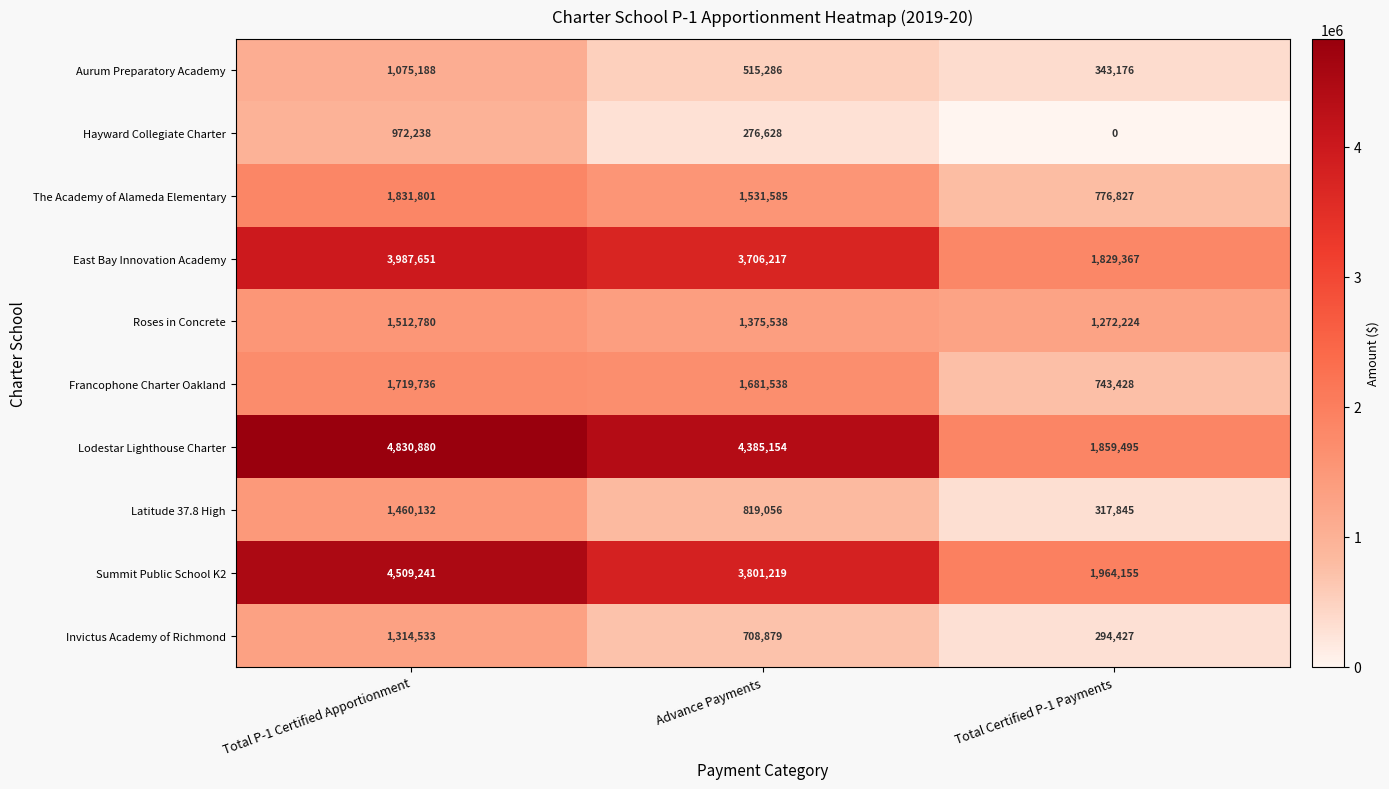

What is the sum of the East Bay Innovation Academy values at Total P-1 Certified Apportionment and Total Certified P-1 Payments?

5817018